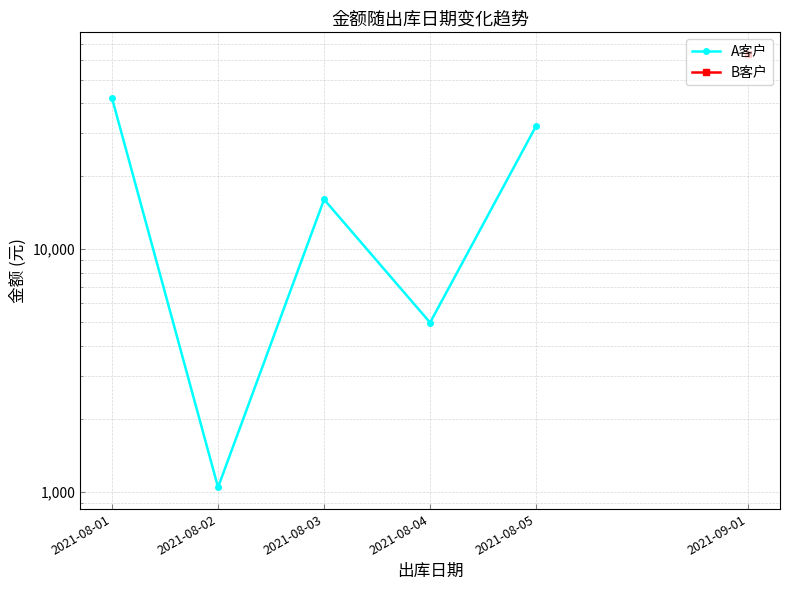

What is the sum of the values at 2021-08-05 and 2021-08-01?

74091.0